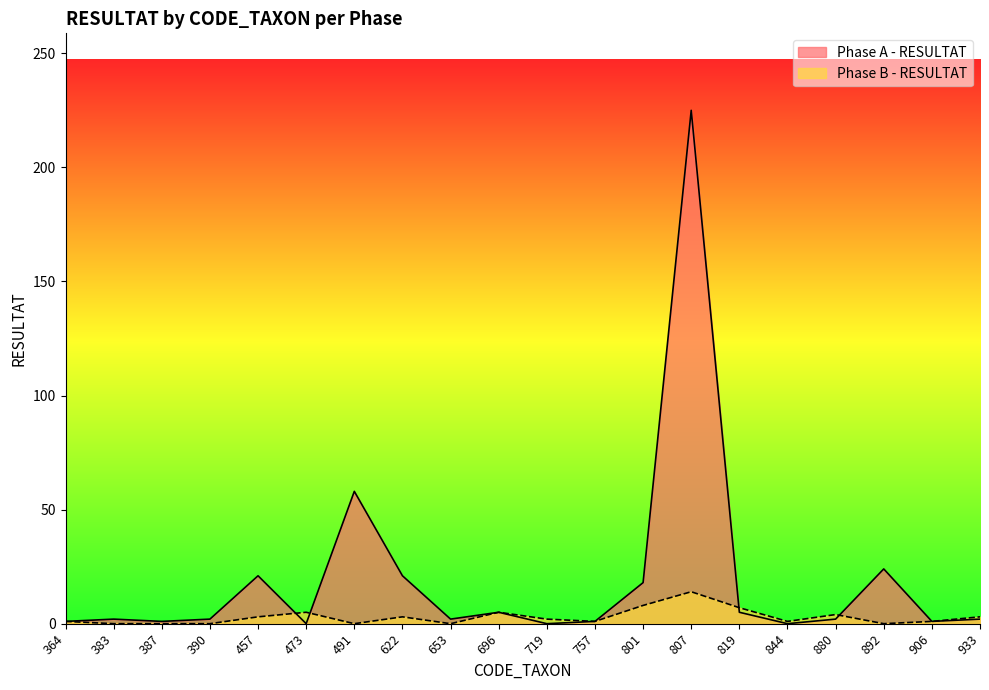

What is the total value across all series at 757?

2